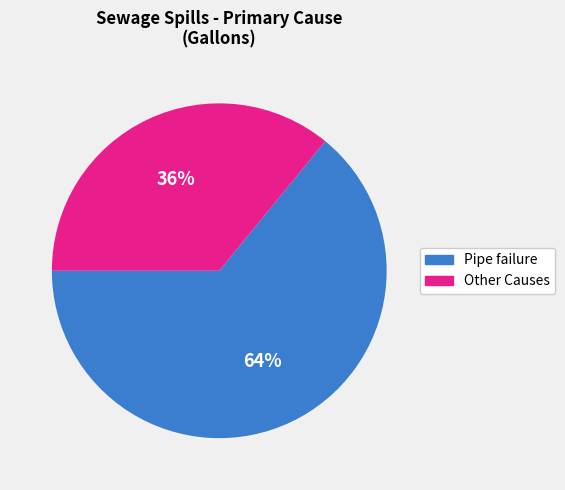

Rank the categories by value from highest to lowest.

Pipe failure, Other Causes